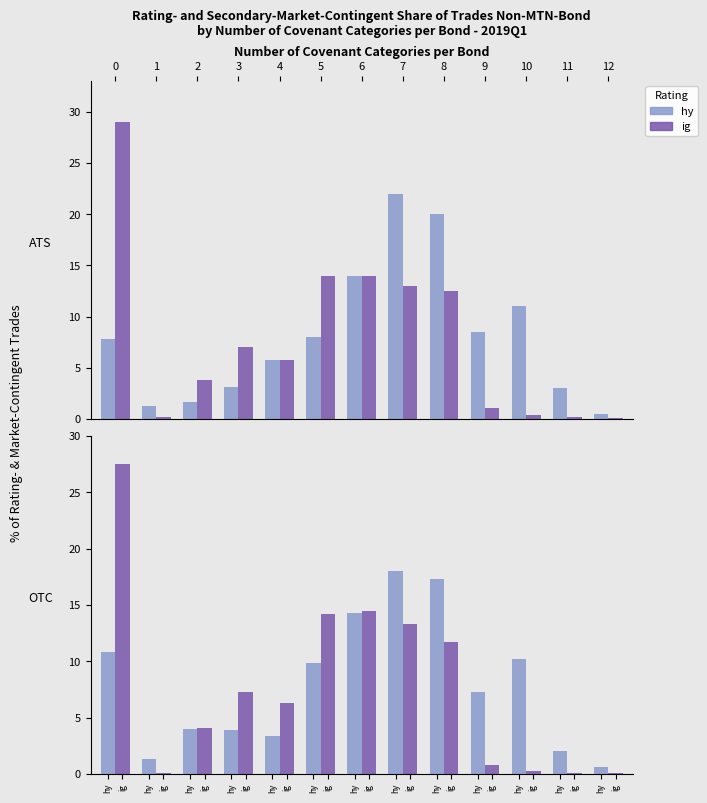

List the series in order of their peak value, highest first.

ig, hy